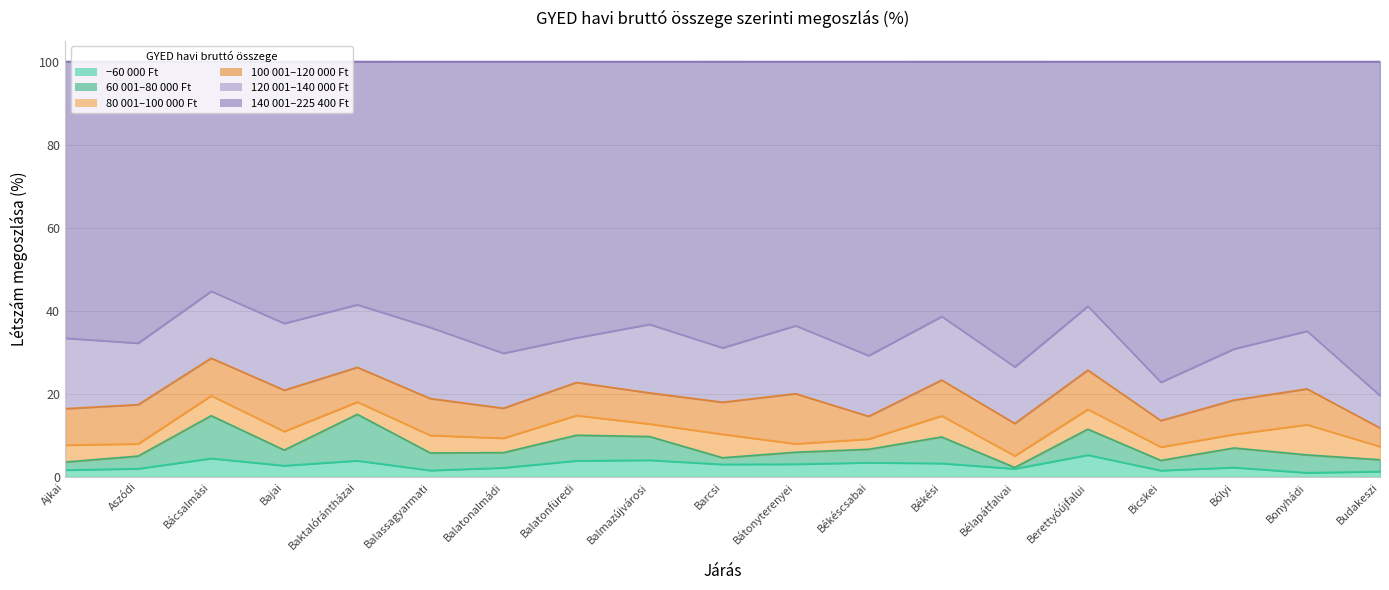

The value of 60001-80000 at Békési is 6.4. True or false?

True